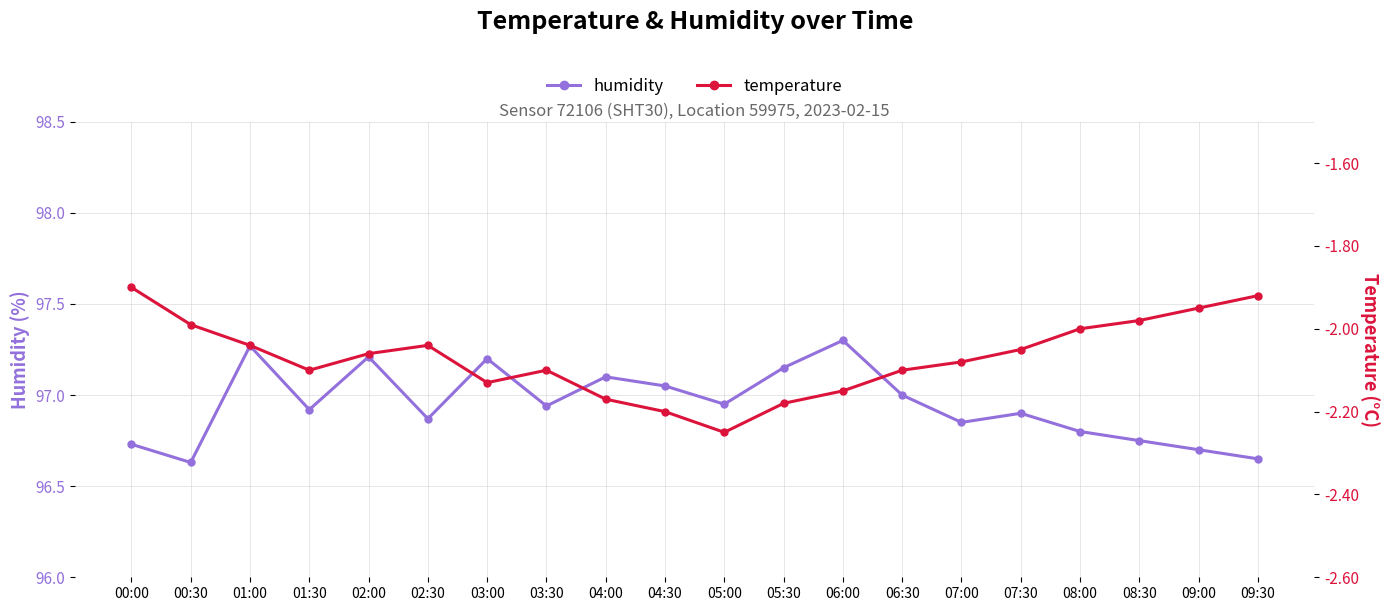

The humidity series shows 97.2 at 02:00. True or false?

True